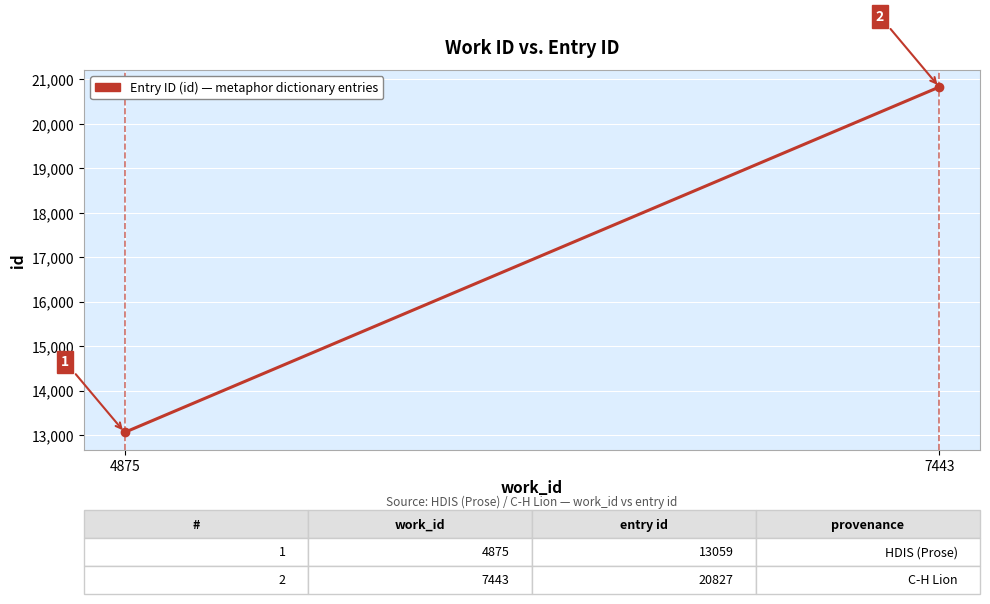

Reading left to right, transcribe all the data shown in this chart.

4875=13059	7443=20827